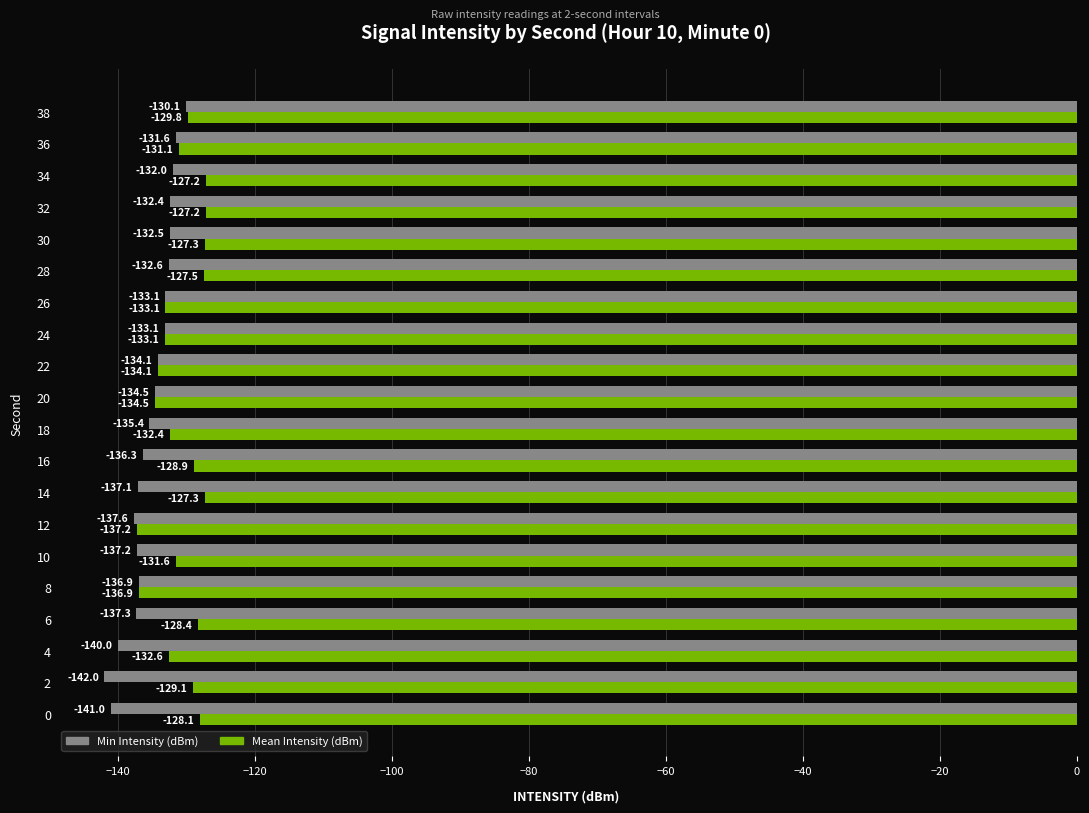

What is the average value of the Min Intensity (dBm) series?

-135.3